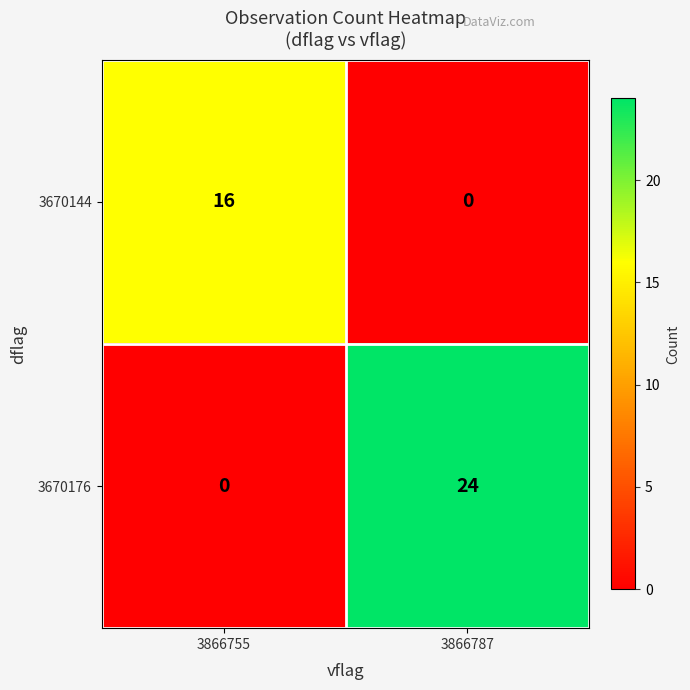

What is the difference between the 3670144 values at 3866755 and 3866787?

16